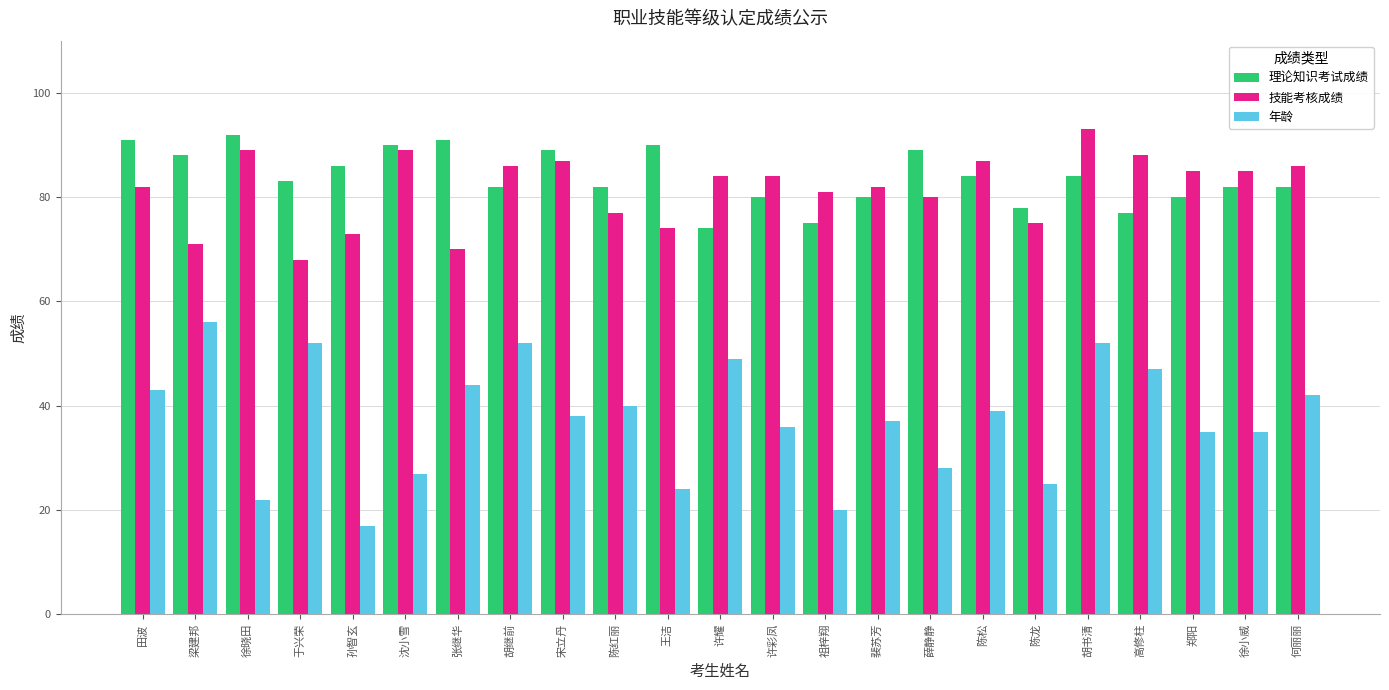

Reading left to right, extract all data points from this chart.

理论知识考试成绩: 田波=91	梁建邦=88	徐晓田=92	于兴荣=83	孙智玄=86	沈小雪=90	张继华=91	胡继前=82	宋立丹=89	陈红丽=82	王洁=90	许耀=74	许彩凤=80	祖梓翔=75	裴苏芳=80	薛静静=89	陈松=84	陈龙=78	胡书清=84	高修柱=77	郑阳=80	徐小威=82	何丽丽=82
技能考核成绩: 田波=82	梁建邦=71	徐晓田=89	于兴荣=68	孙智玄=73	沈小雪=89	张继华=70	胡继前=86	宋立丹=87	陈红丽=77	王洁=74	许耀=84	许彩凤=84	祖梓翔=81	裴苏芳=82	薛静静=80	陈松=87	陈龙=75	胡书清=93	高修柱=88	郑阳=85	徐小威=85	何丽丽=86
年龄: 田波=43	梁建邦=56	徐晓田=22	于兴荣=52	孙智玄=17	沈小雪=27	张继华=44	胡继前=52	宋立丹=38	陈红丽=40	王洁=24	许耀=49	许彩凤=36	祖梓翔=20	裴苏芳=37	薛静静=28	陈松=39	陈龙=25	胡书清=52	高修柱=47	郑阳=35	徐小威=35	何丽丽=42